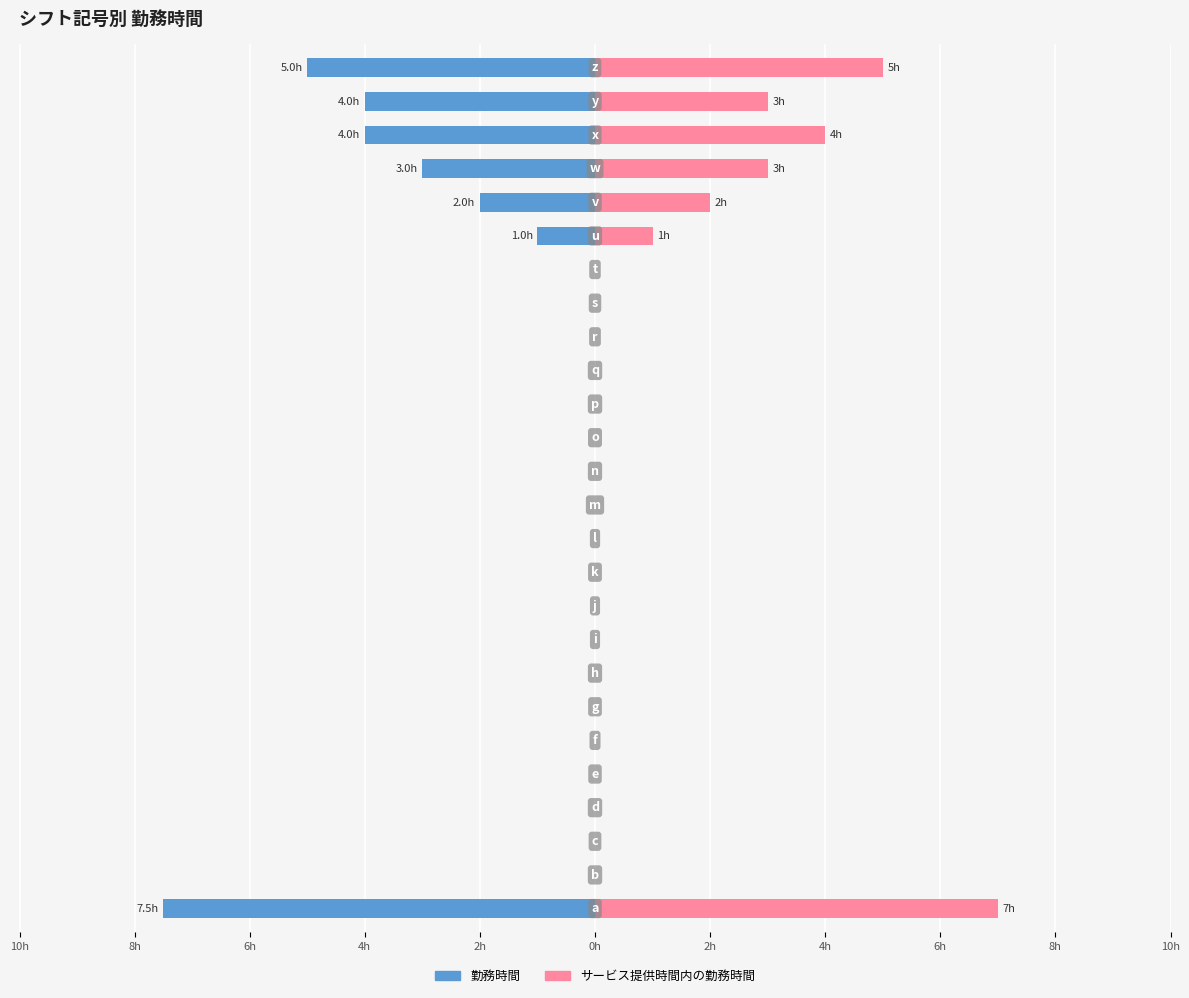

Which series has the largest range (max minus min)?

勤務時間